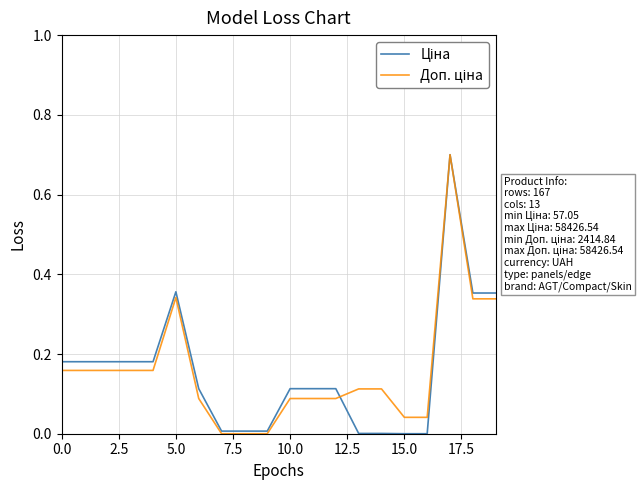

What is the difference between the maximum and second lowest values in the Ціна series?

0.7